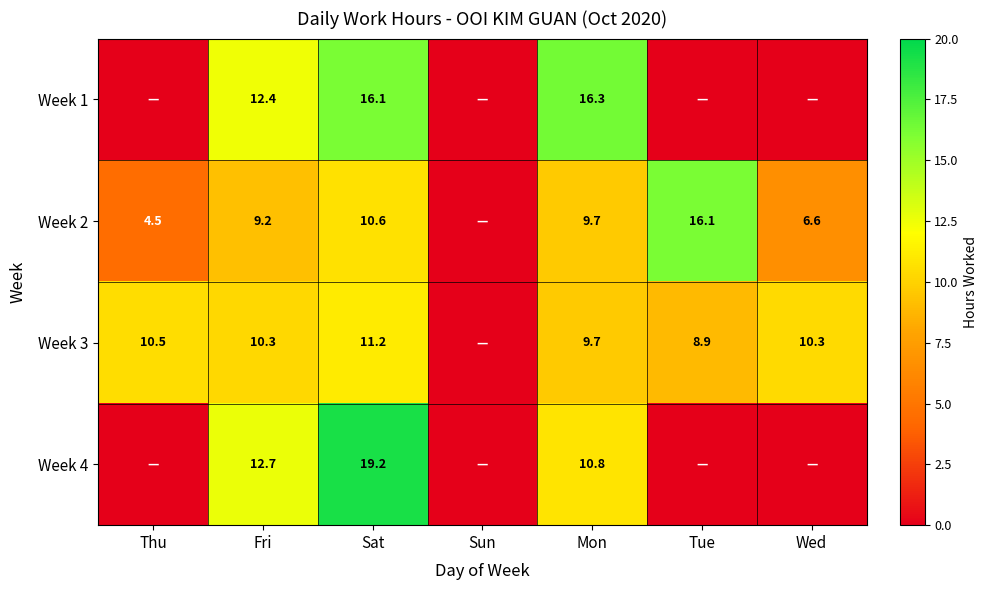

Is it true that Week 2 equals 4.5 at Thu?

True